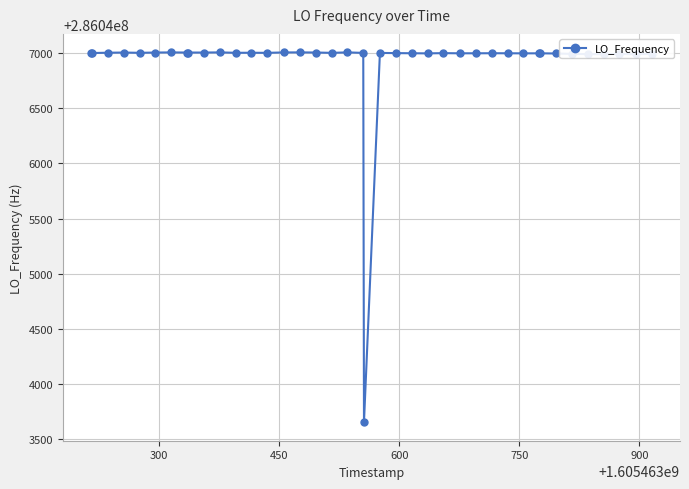

What is the greatest value displayed?

286047008.8